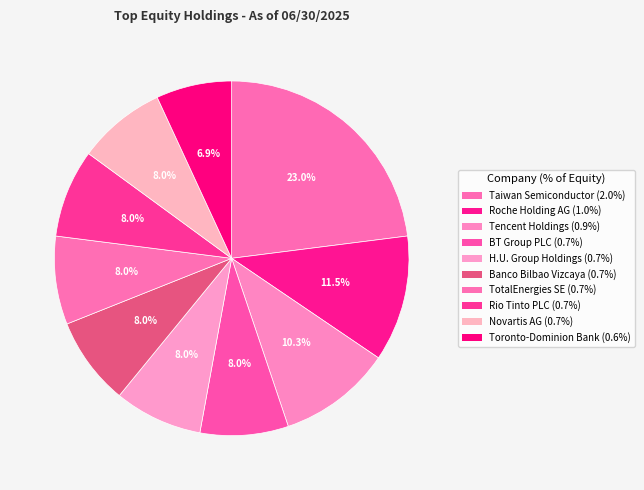

Does Novartis AG account for over 50% of the chart?

No